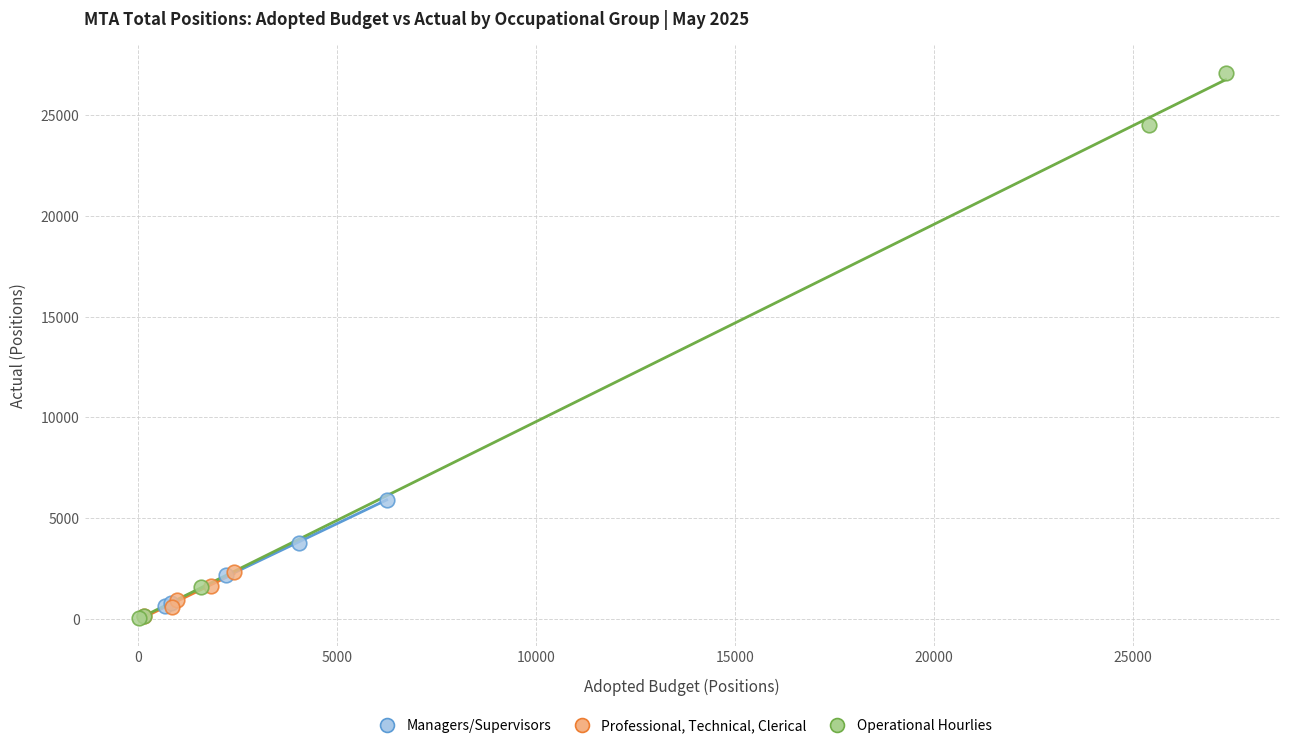

Which series has the largest Y range (max minus min)?

Operational Hourlies